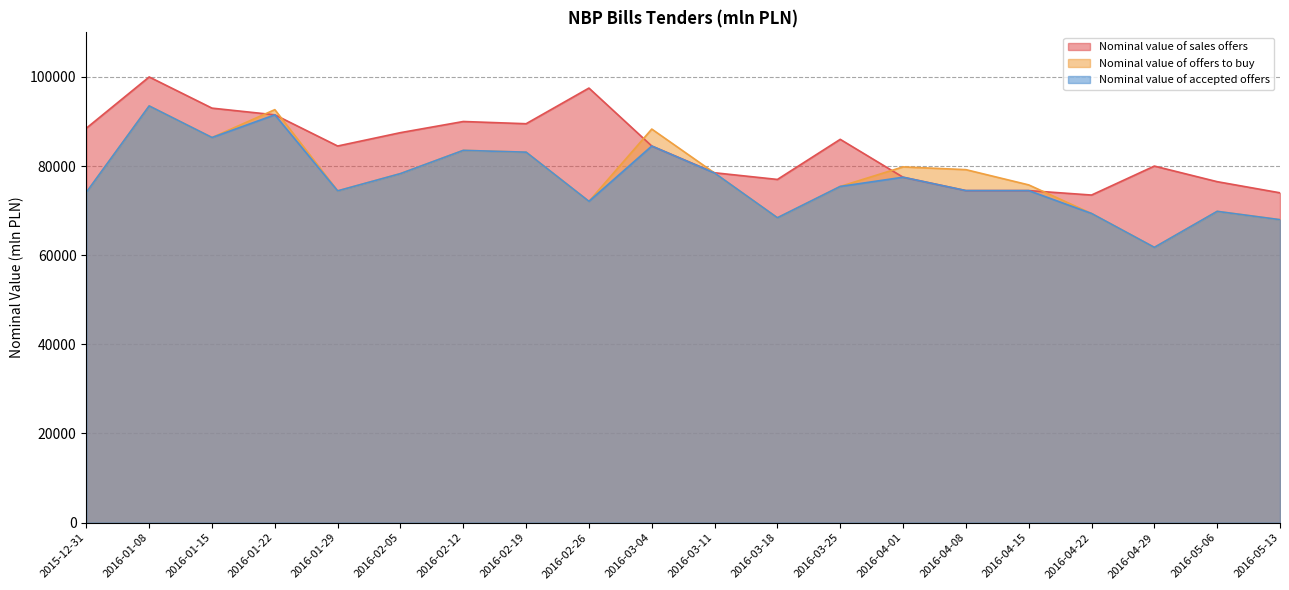

What is the sum of the Nominal value of offers to buy values at 2016-02-26 and 2016-04-01?

151905.8